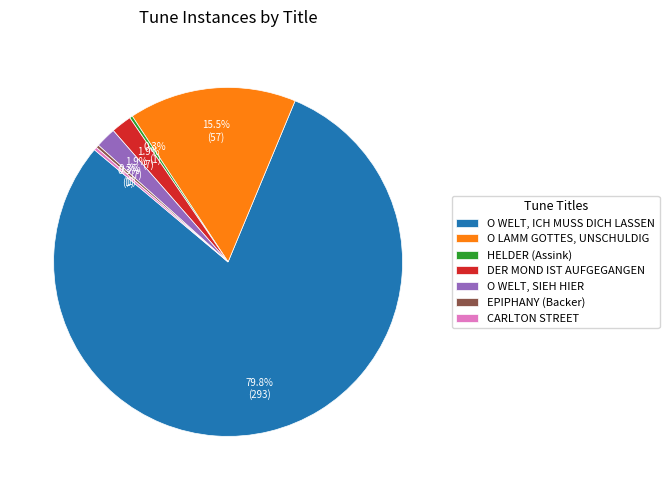

To the nearest percent, what percentage of the pie is O WELT, ICH MUSS DICH LASSEN?

80%